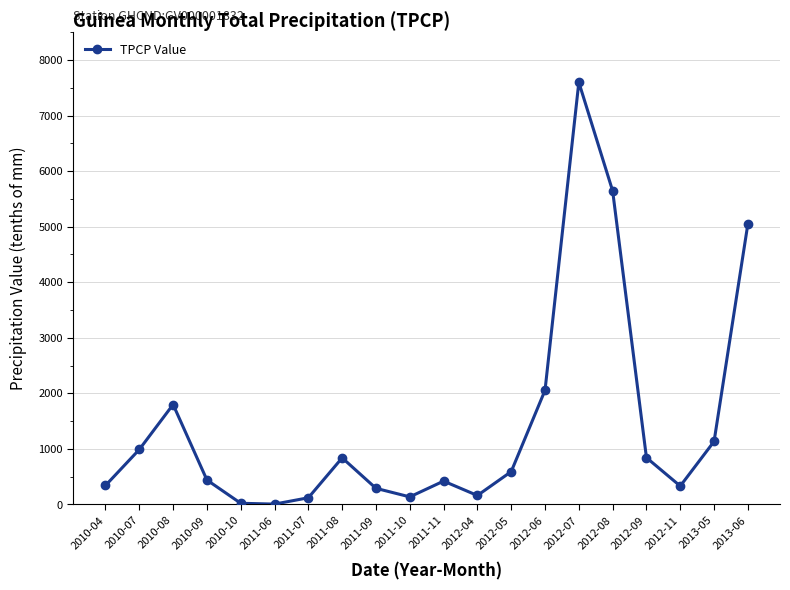

What position from the left is 2012-05?

13